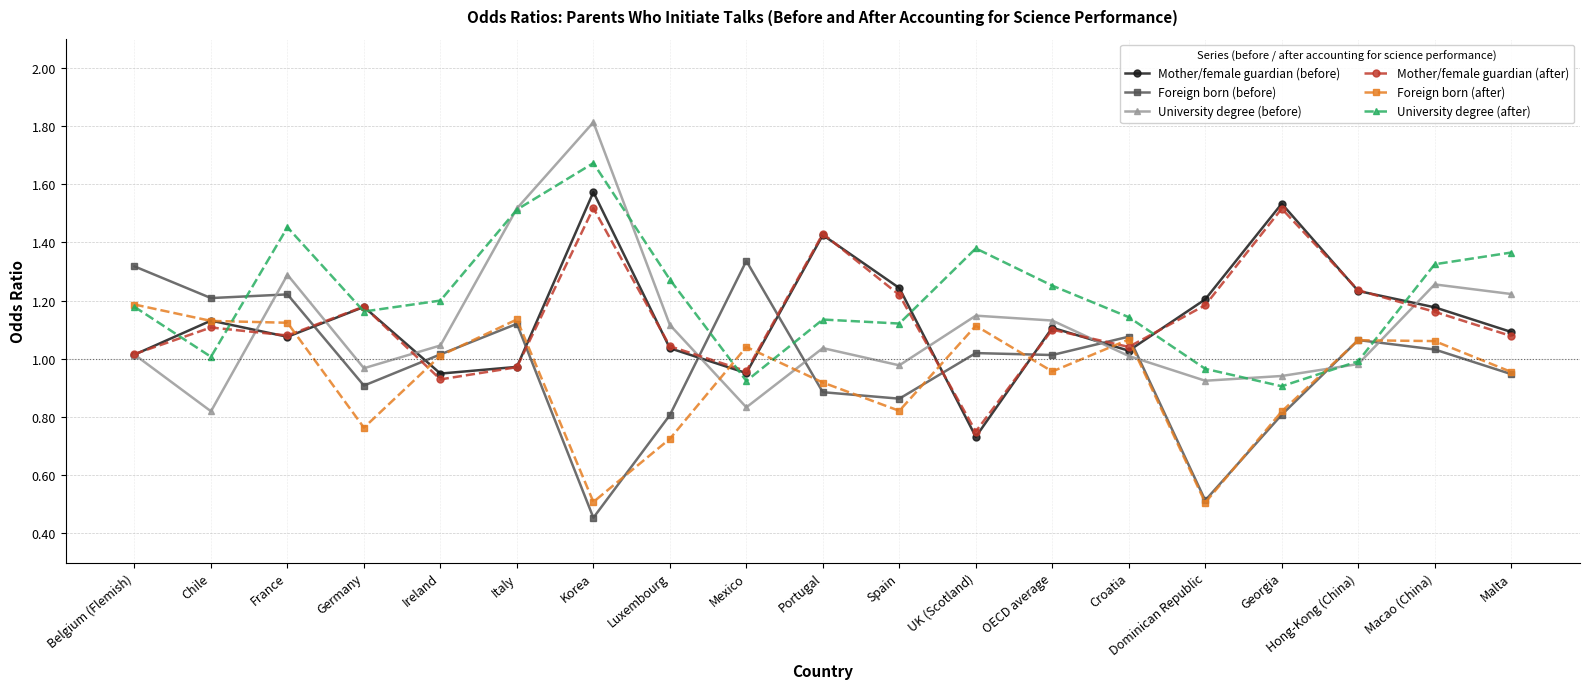

What is the label of the 2nd point from the left?

Chile